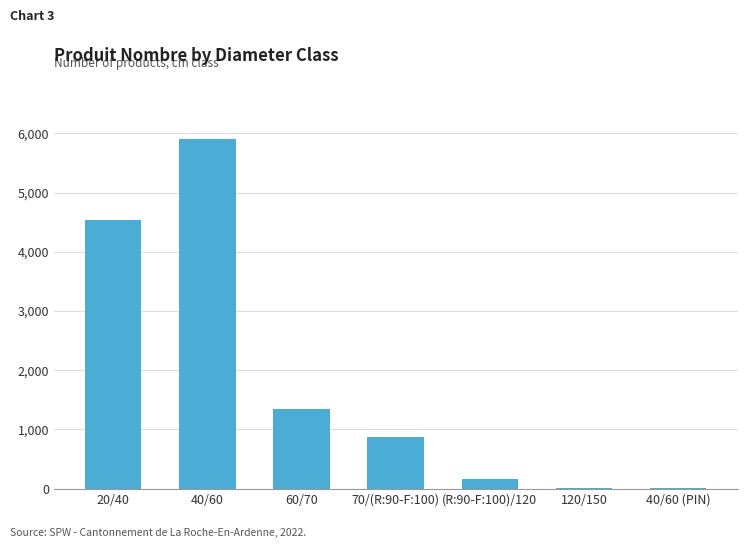

The value at 20/40 is 6035. True or false?

False